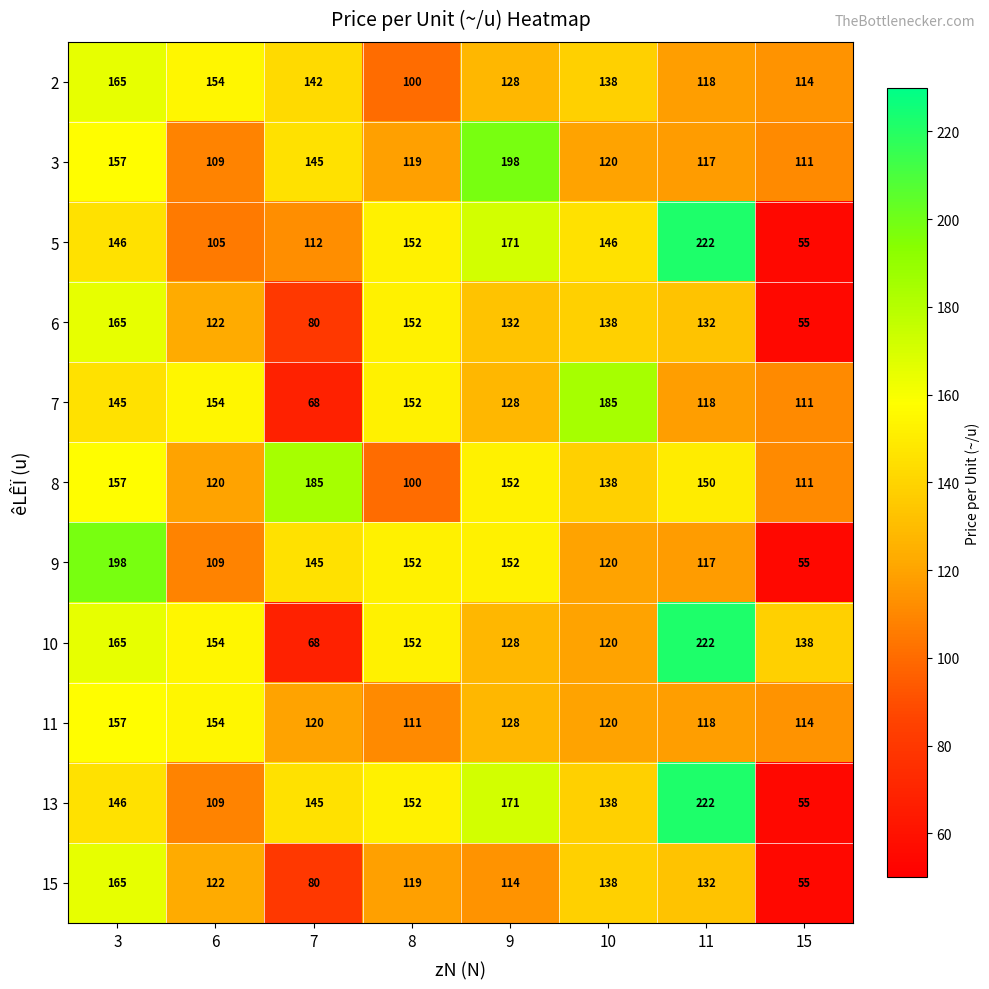

List the labels in order of 8 value, largest first.

7, 3, 9, 11, 10, 6, 15, 8